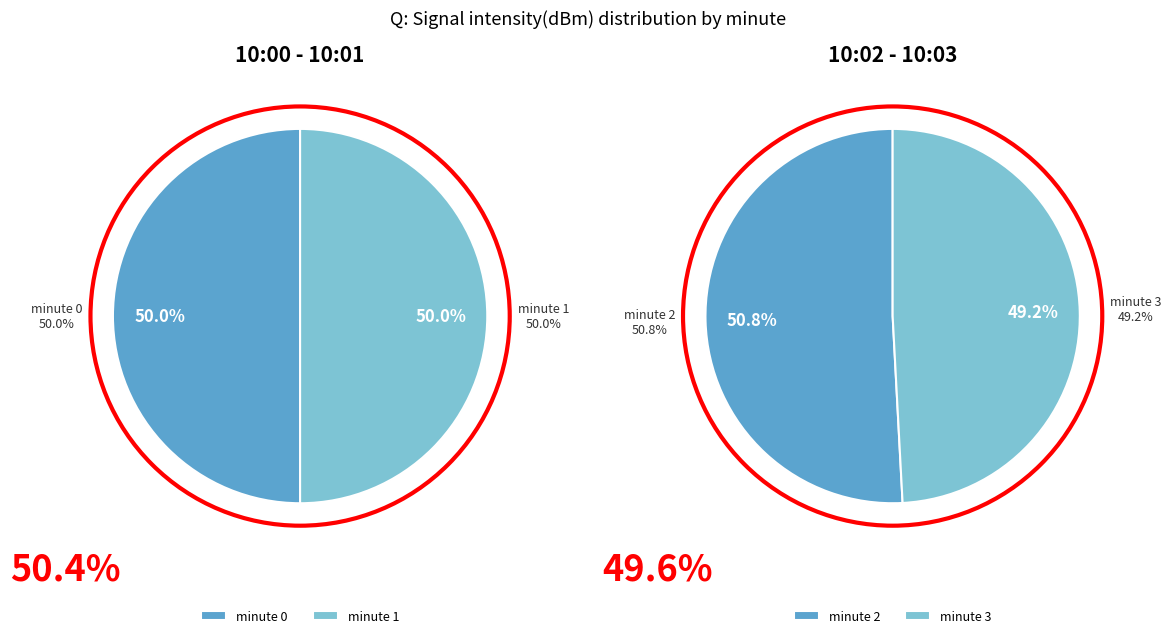

How many slices are in this pie chart?

4